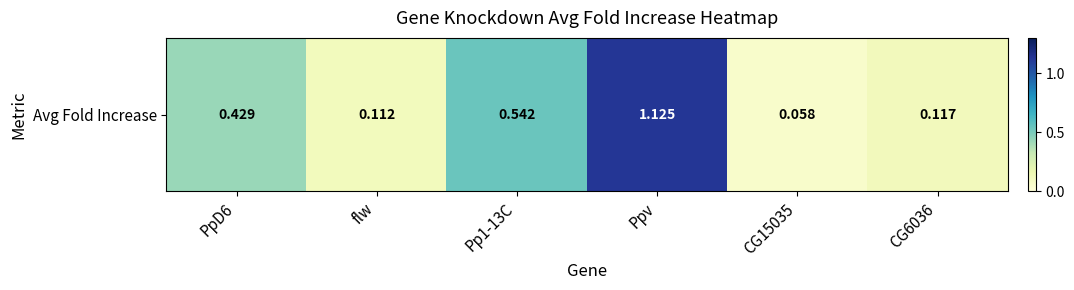

Is it true that the value at CG15035 is 0.1?

False